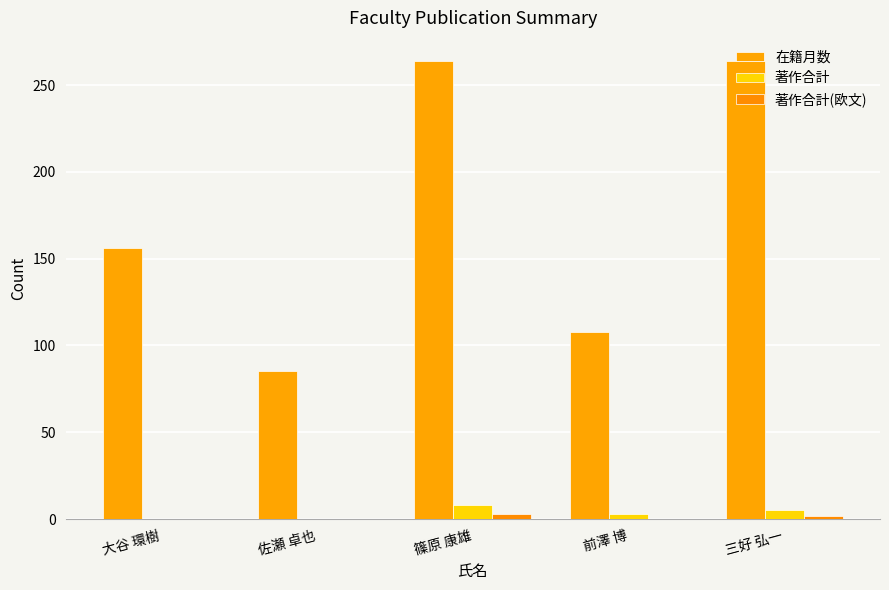

How many data points does each series have?

5